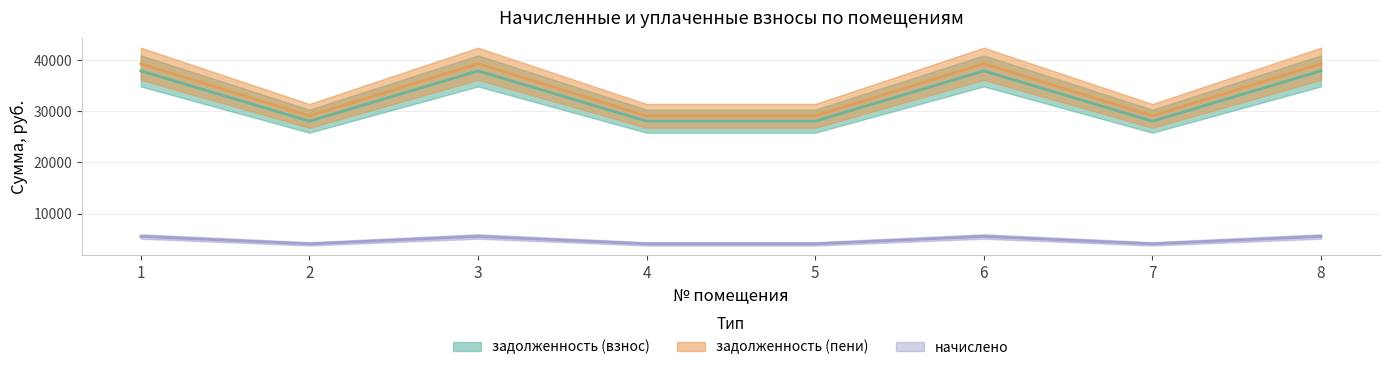

How many data points does each series have?

8